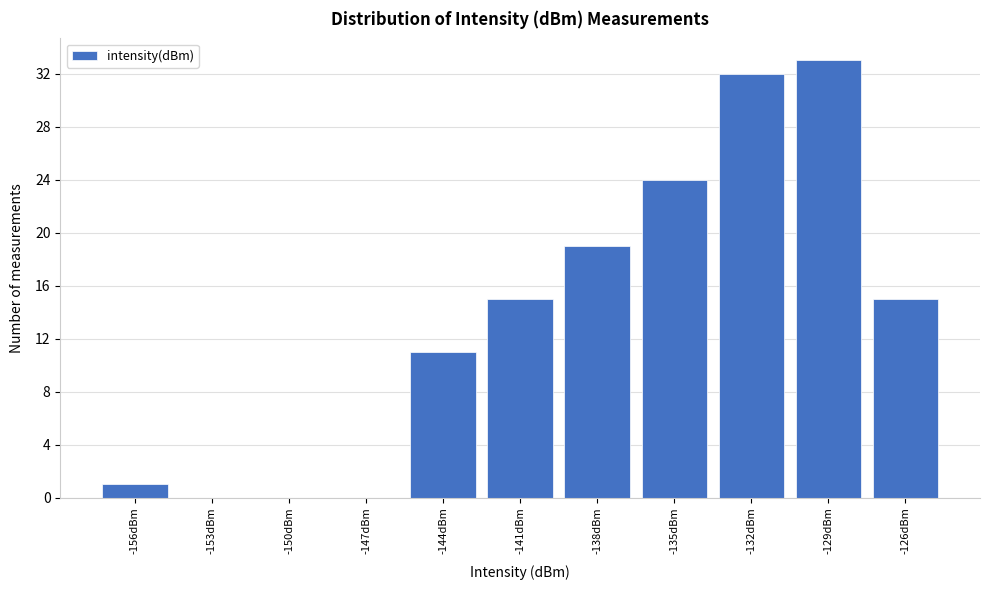

Reading left to right, extract all data points from this chart.

-156dBm=1	-153dBm=0	-150dBm=0	-147dBm=0	-144dBm=11	-141dBm=15	-138dBm=19	-135dBm=24	-132dBm=32	-129dBm=33	-126dBm=15